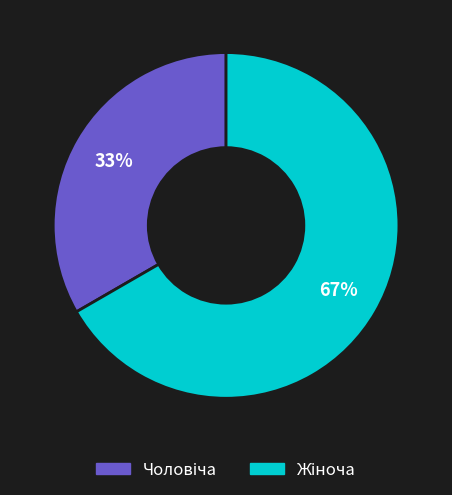

Is there any slice that represents more than half of the pie?

Yes